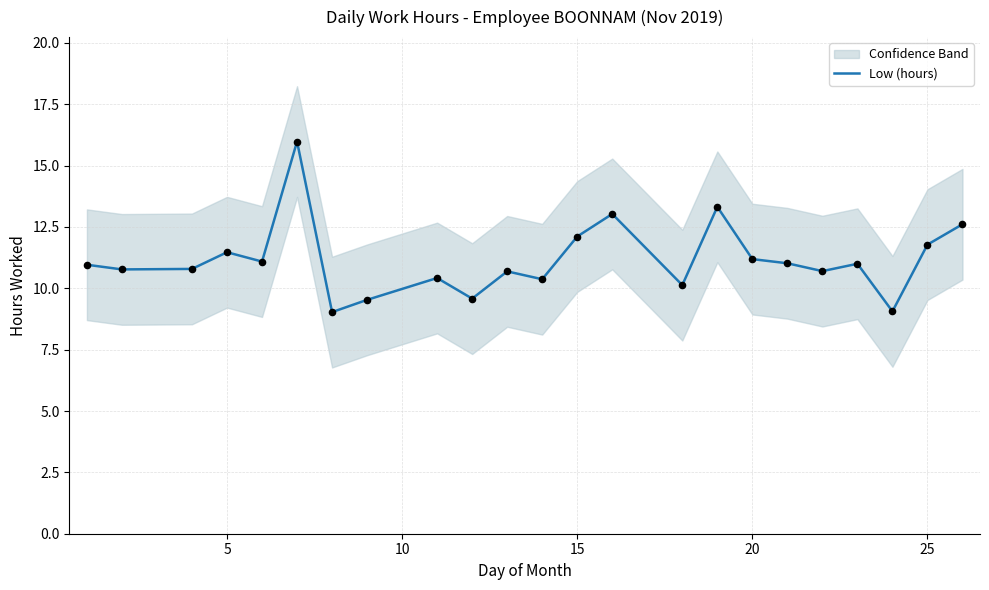

True or false: Low (hours) has a value of 6.8 at 5.

False